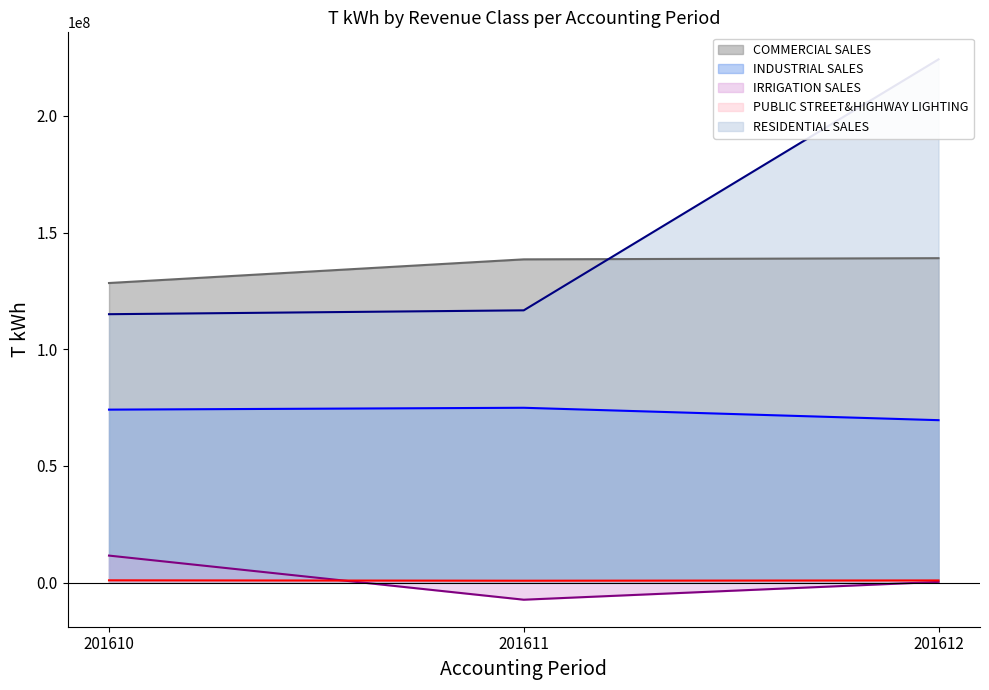

Is the value of IRRIGATION SALES at 201611 greater than the value of COMMERCIAL SALES at 201610?

No